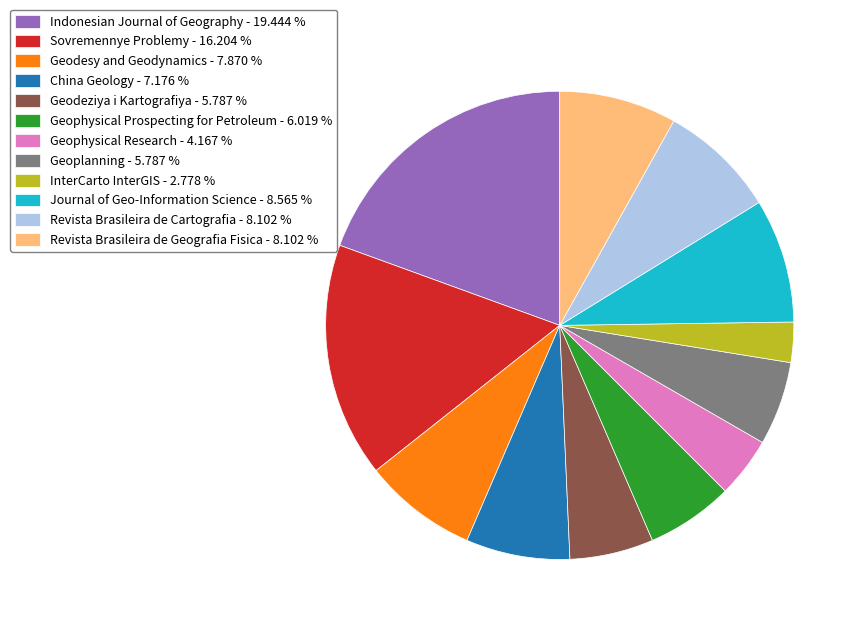

Is Geodeziya i Kartografiya - 5.787 % the majority of the pie?

No